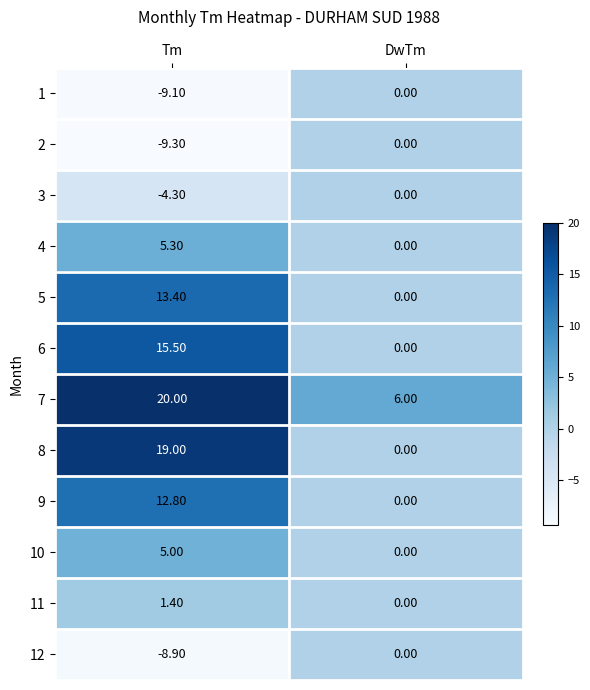

Count the number of data series in this chart.

12